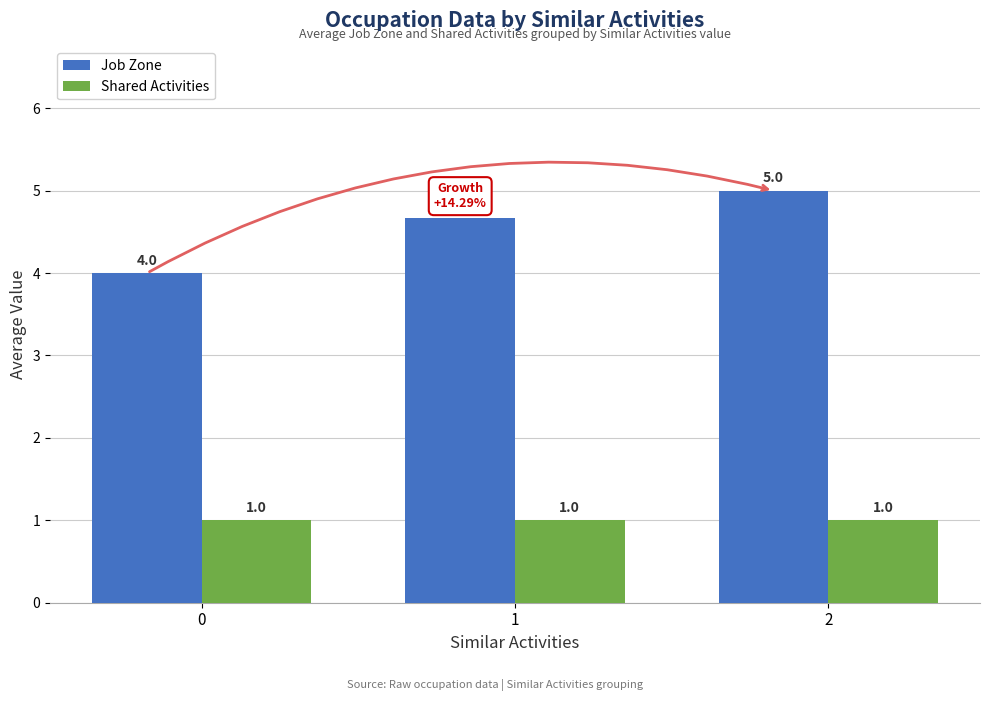

Which series has the largest total across all categories?

Job Zone